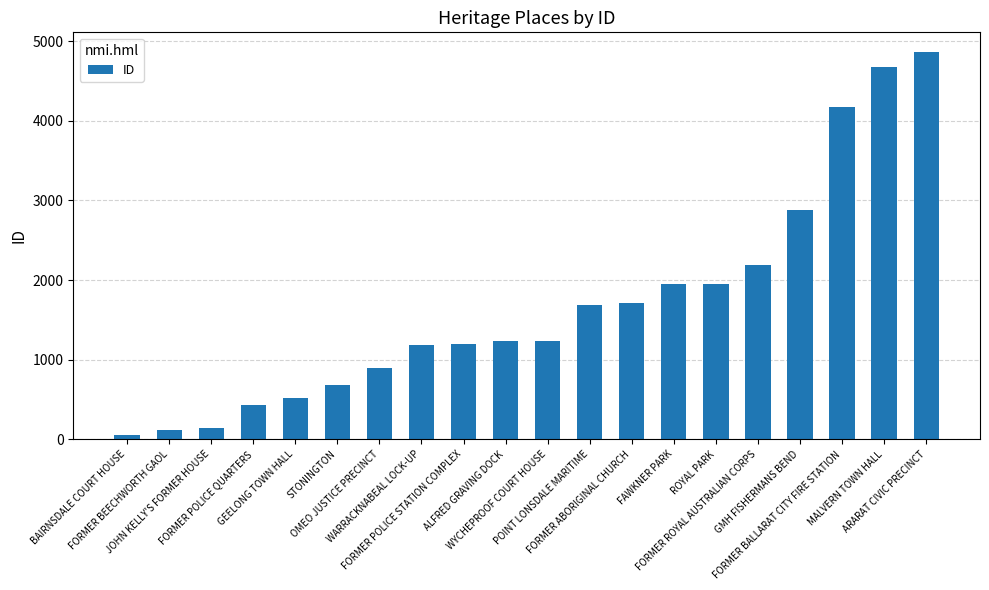

How many bars are there in total?

20